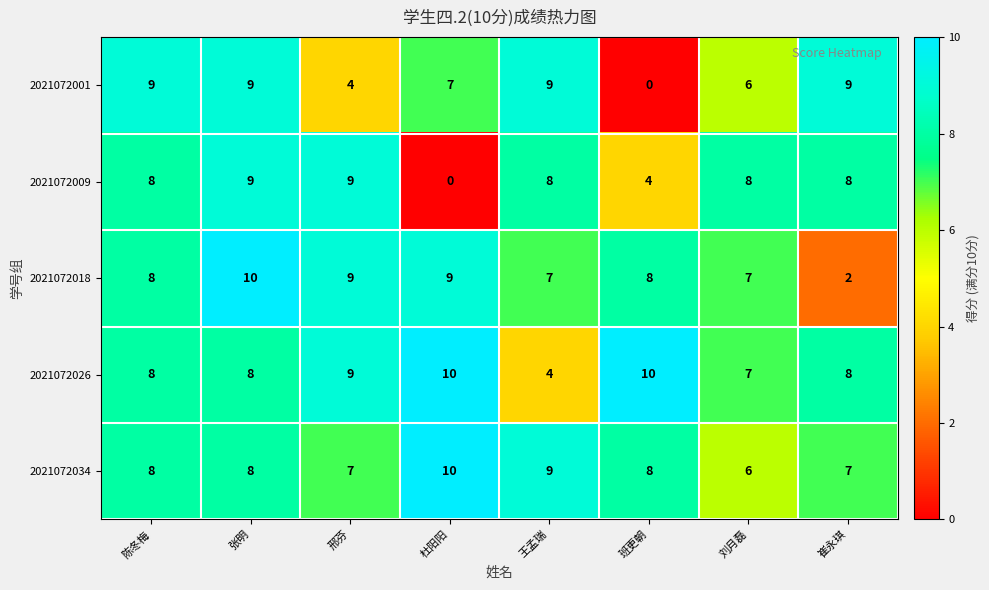

Read the 2021072009 value at 邢芬.

9